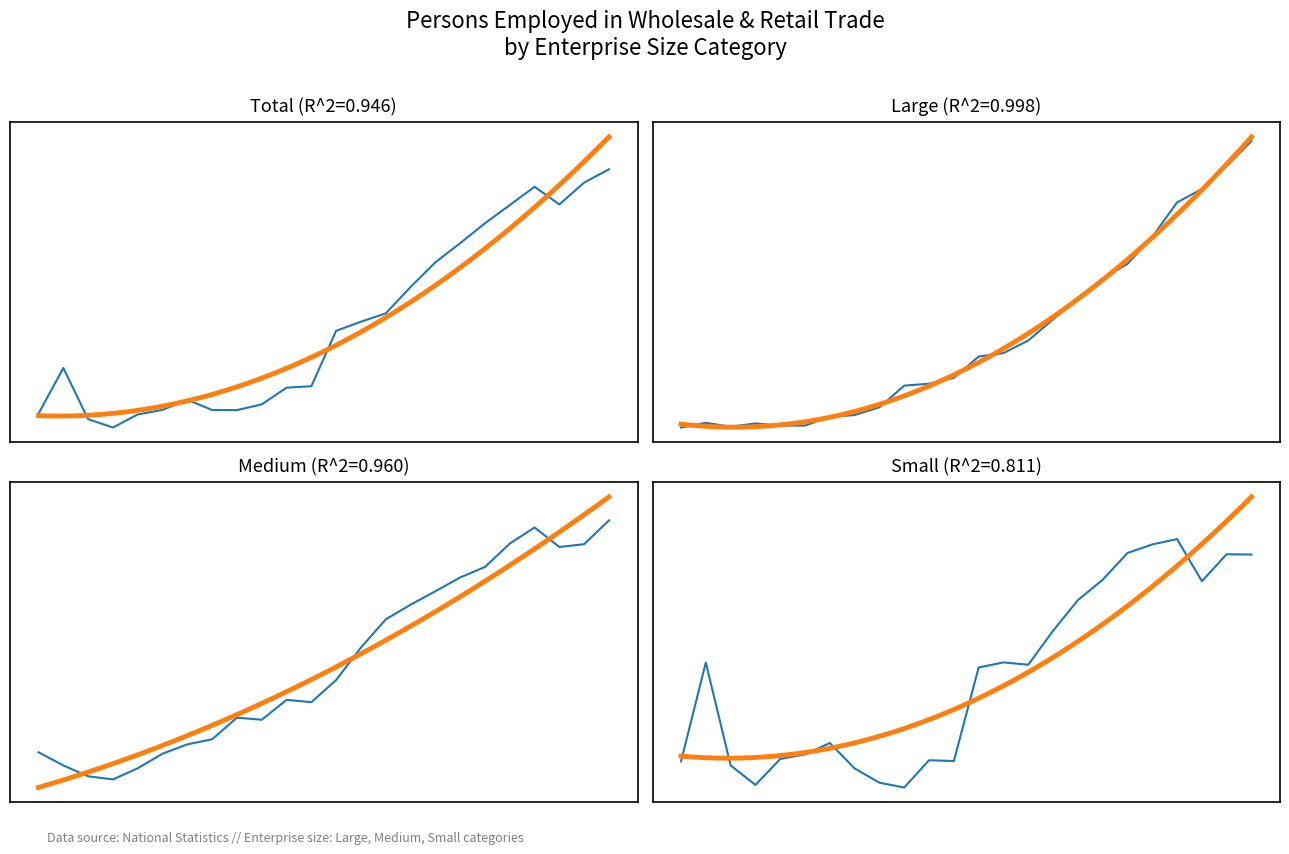

Which series has the largest range (max minus min)?

Total